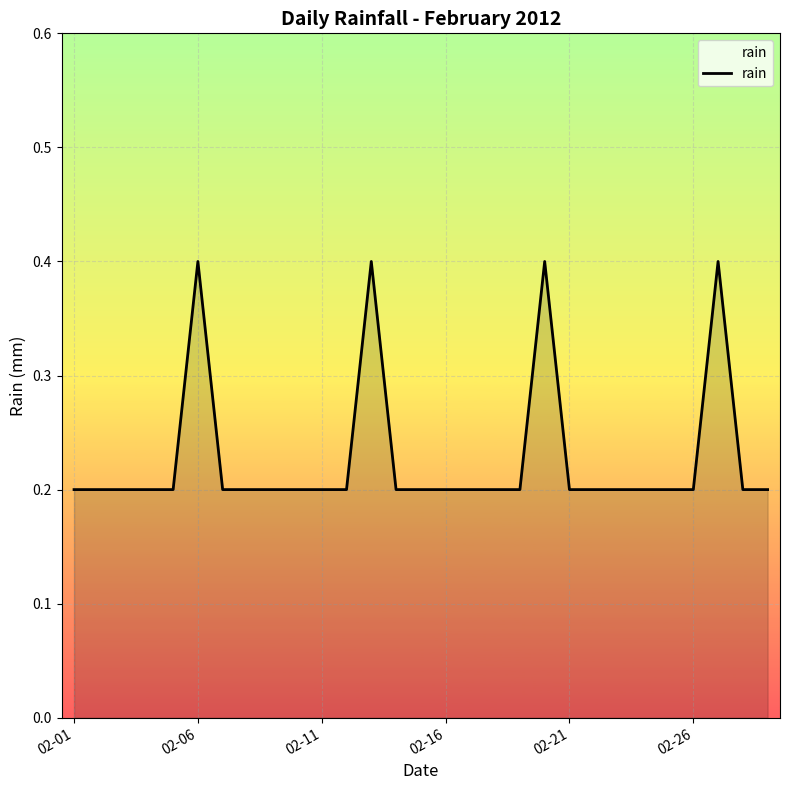

Does the chart display data point markers on the line(s)?

No